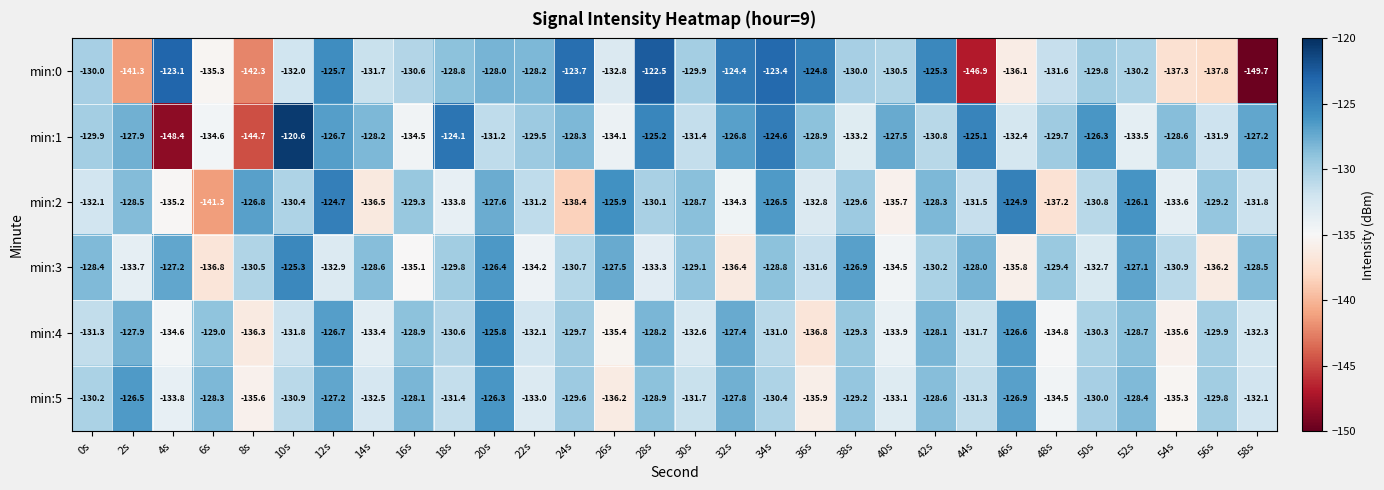

Is the value of min:1 at 34s greater than the value of min:2 at 34s?

Yes